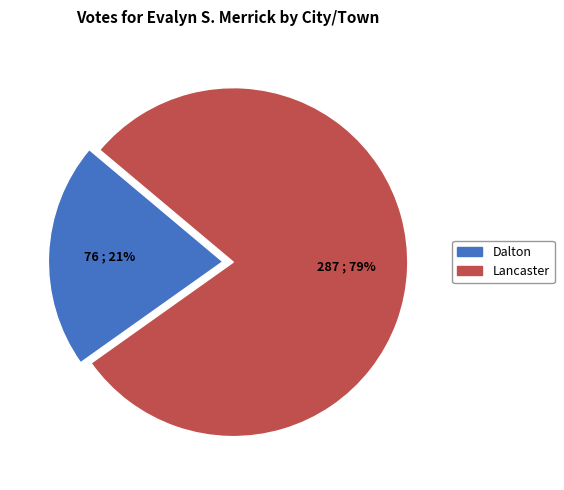

Is there a majority slice in this chart?

Yes